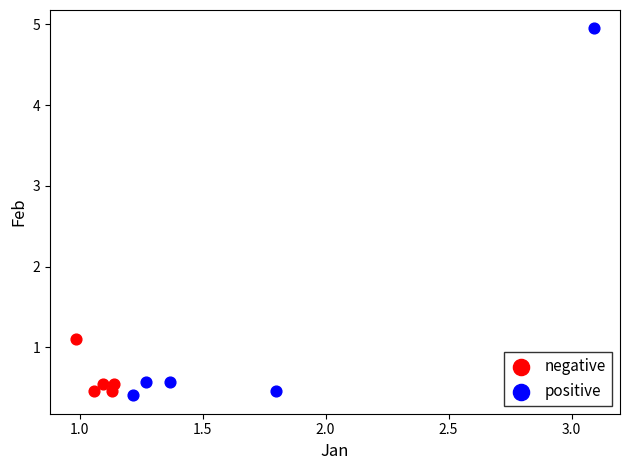

Which series reaches the maximum Y coordinate?

positive